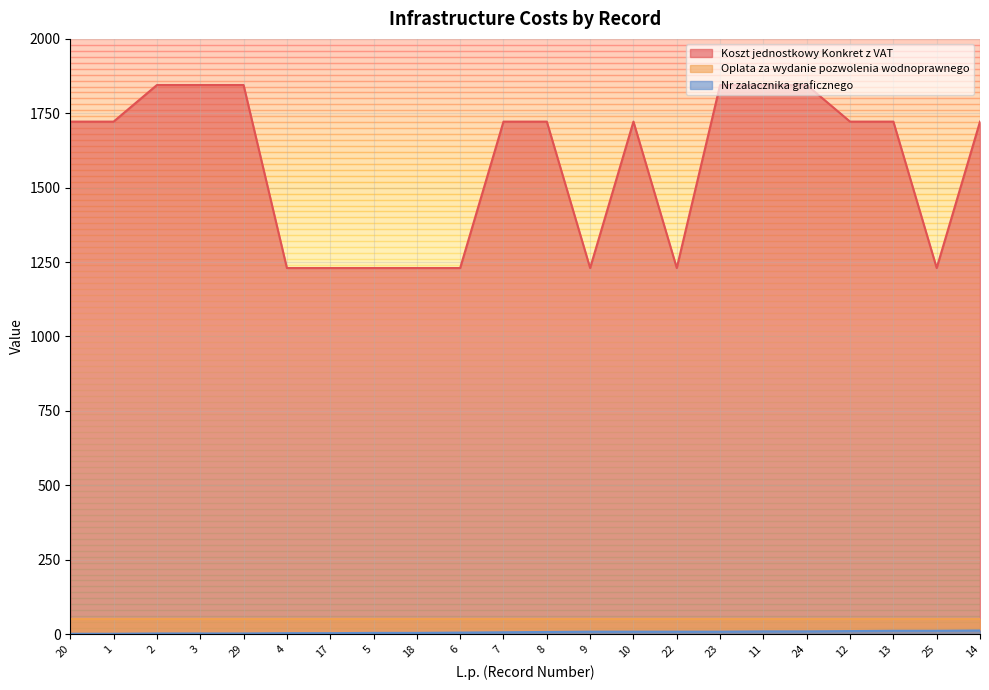

What is the value of the Nr zalacznika graficznego point at the 13th from the left?

8